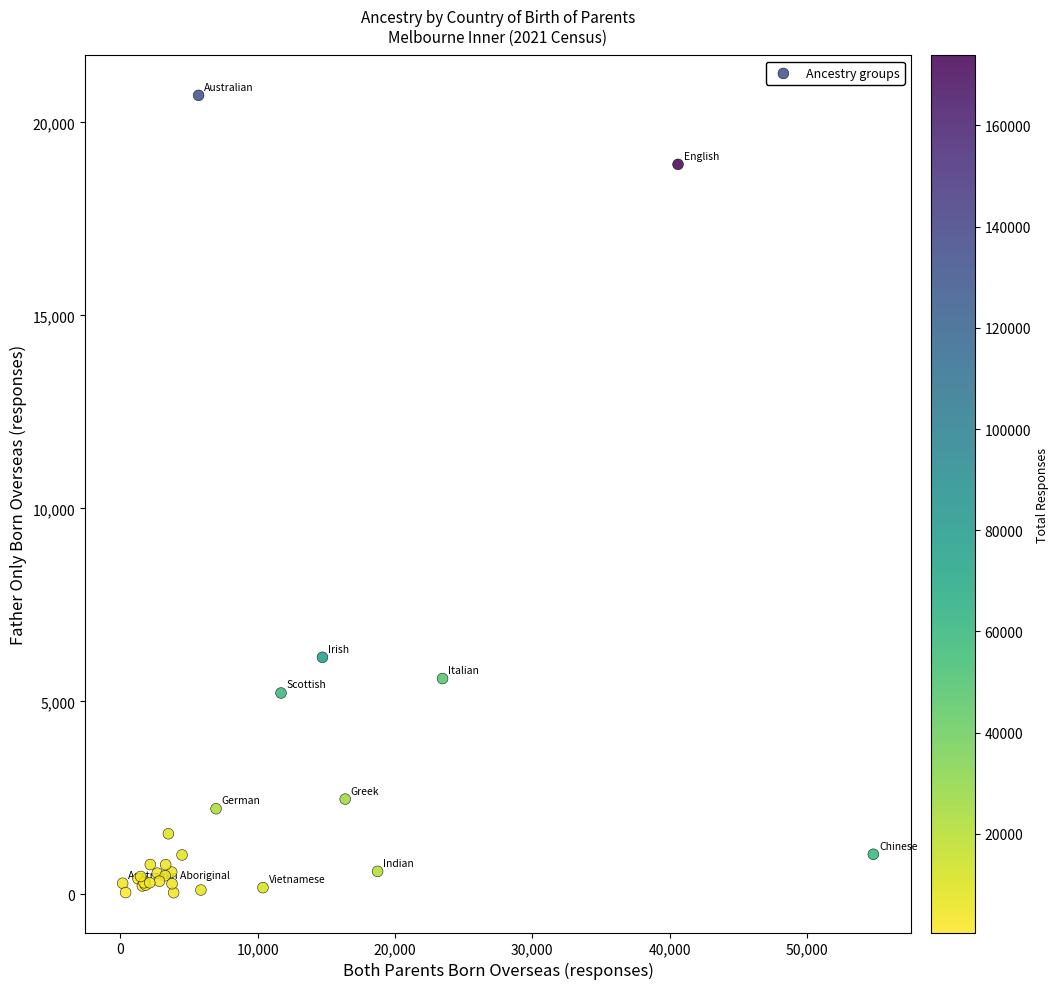

What Y value in the scatter plot is closest to 10373?

6141